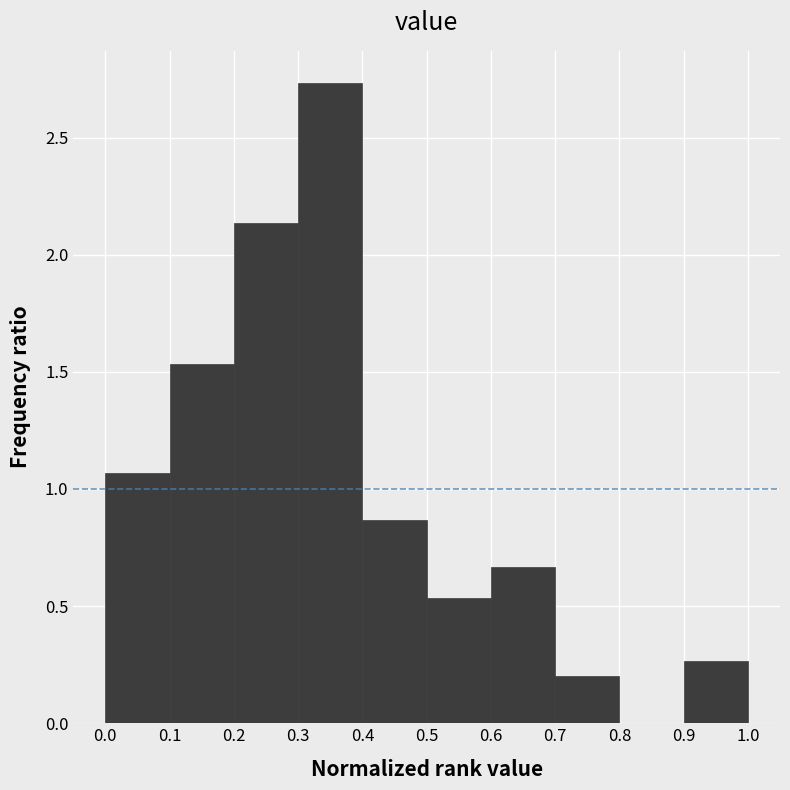

Reading left to right, list every bar in this chart as the range it spans on the x-axis followed by its height. The values are not printed on the chart, so give them approximately, as read against the axis.

0.0 to 0.1: 1.05
0.1 to 0.2: 1.55
0.2 to 0.3: 2.15
0.3 to 0.4: 2.75
0.4 to 0.5: 0.85
0.5 to 0.6: 0.55
0.6 to 0.7: 0.65
0.7 to 0.8: 0.20
0.8 to 0.9: 0
0.9 to 1.0: 0.25